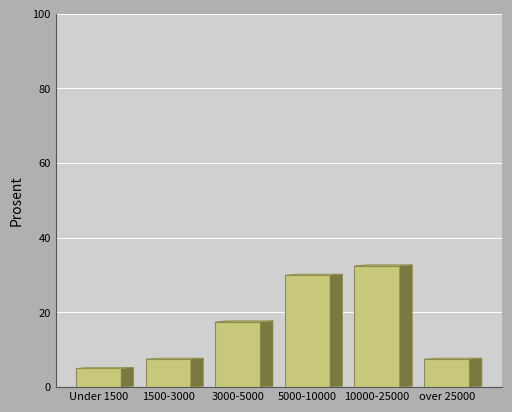

Reading left to right, extract all data points from this chart.

5.0	7.5	17.5	30.0	32.5	7.5